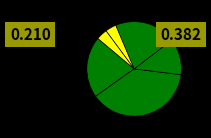

How many slices are in this pie chart?

6